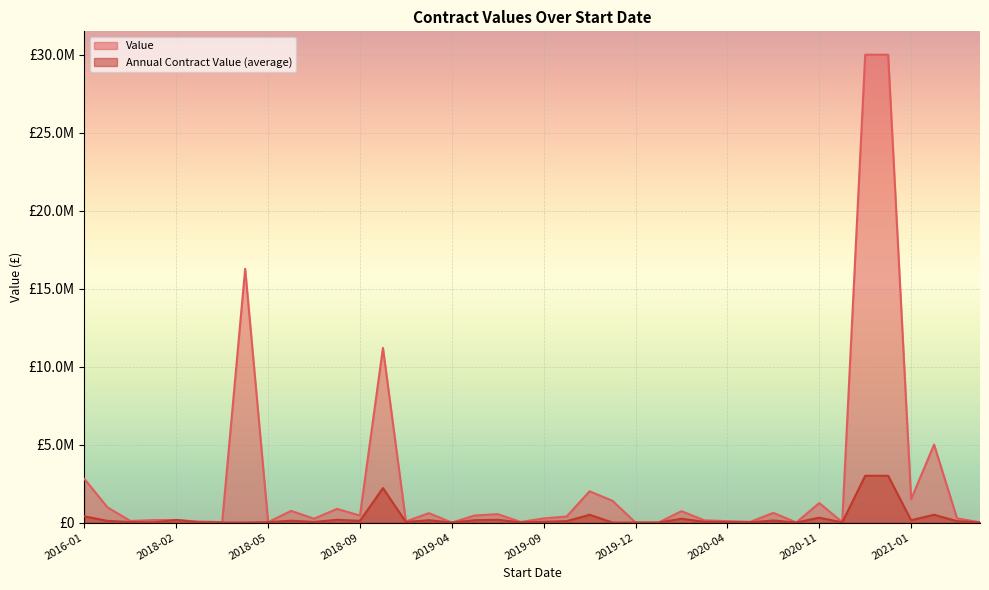

What is the difference between the second highest and second lowest values in the Annual Contract Value (average) series?

3000000.0